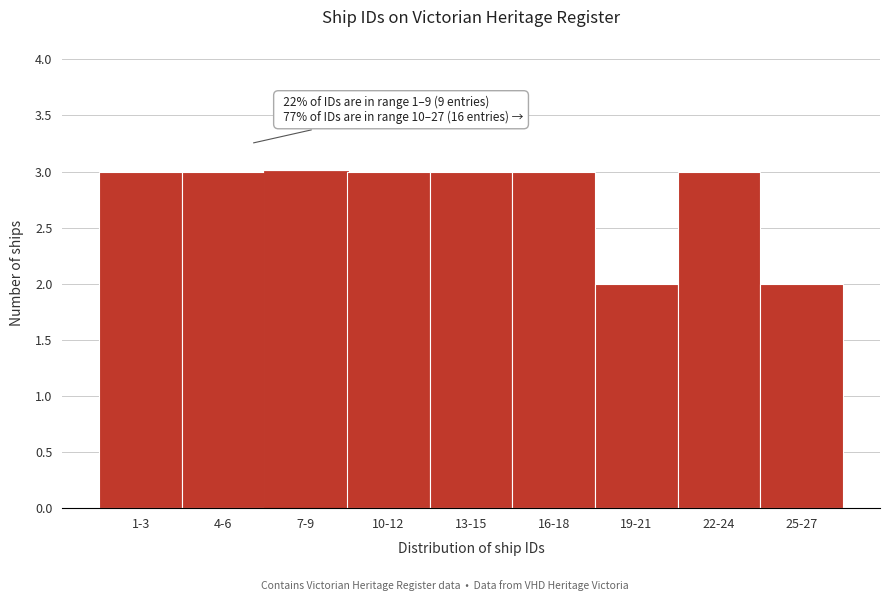

Reading right to left, list all the values displayed in this chart.

25-27=2	22-24=3	19-21=2	16-18=3	13-15=3	10-12=3	7-9=3	4-6=3	1-3=3